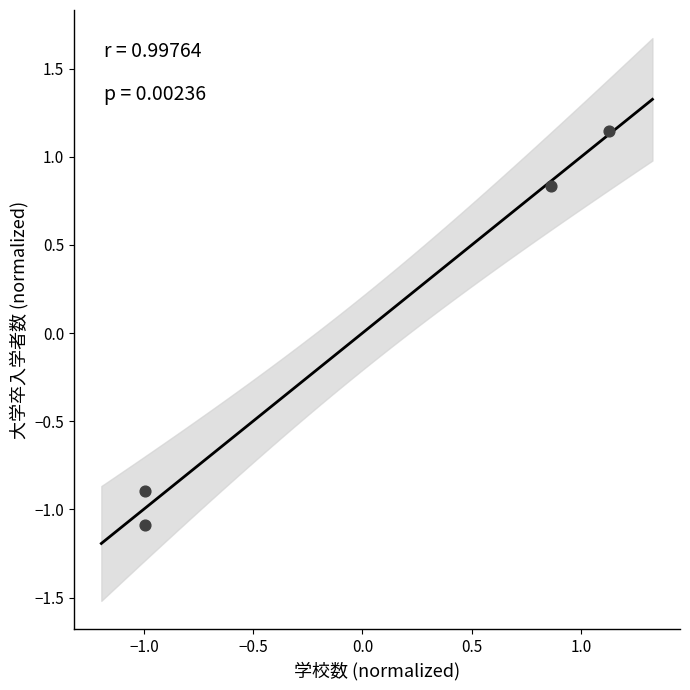

What Y value in the scatter plot is closest to 0?

0.8